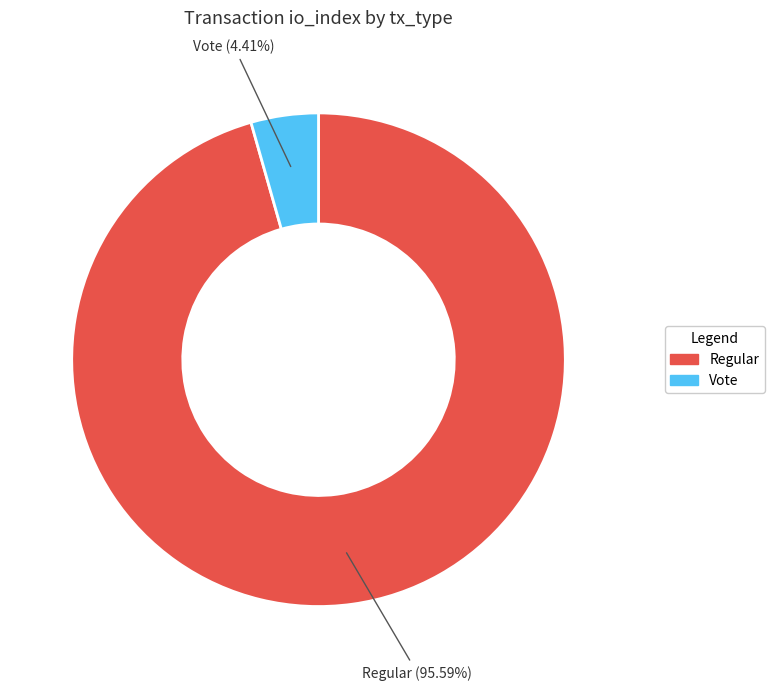

What portion of the pie excludes Regular?

4.4%